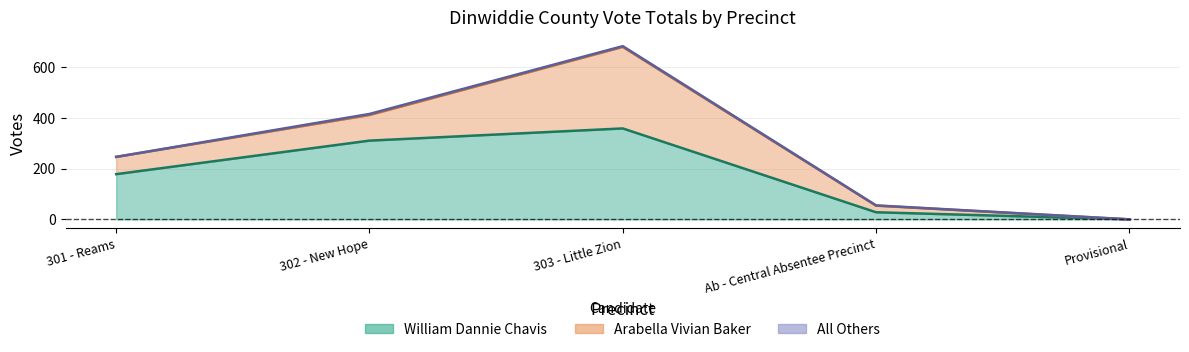

What position from the right is 303 - Little Zion?

3